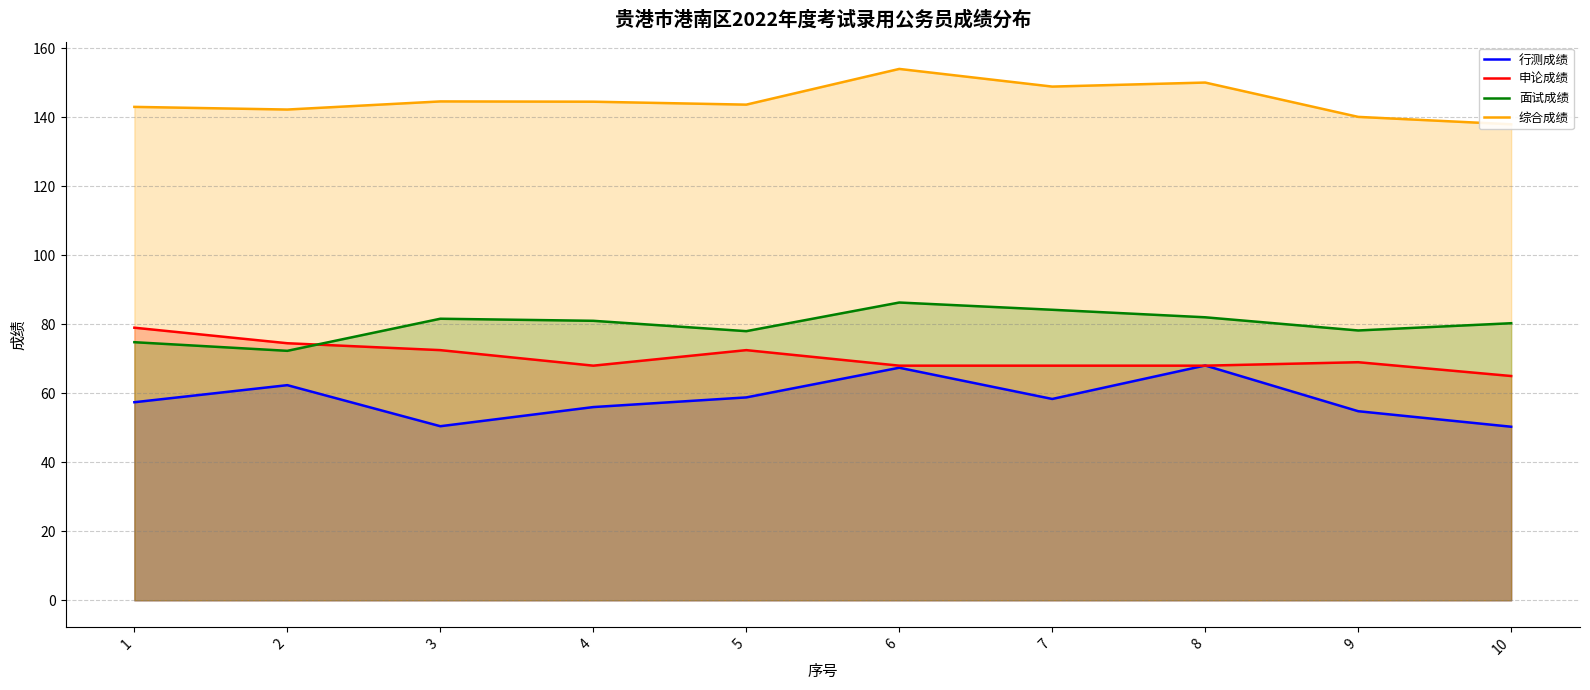

True or false: 申论成绩 and 综合成绩 intersect in this chart.

False